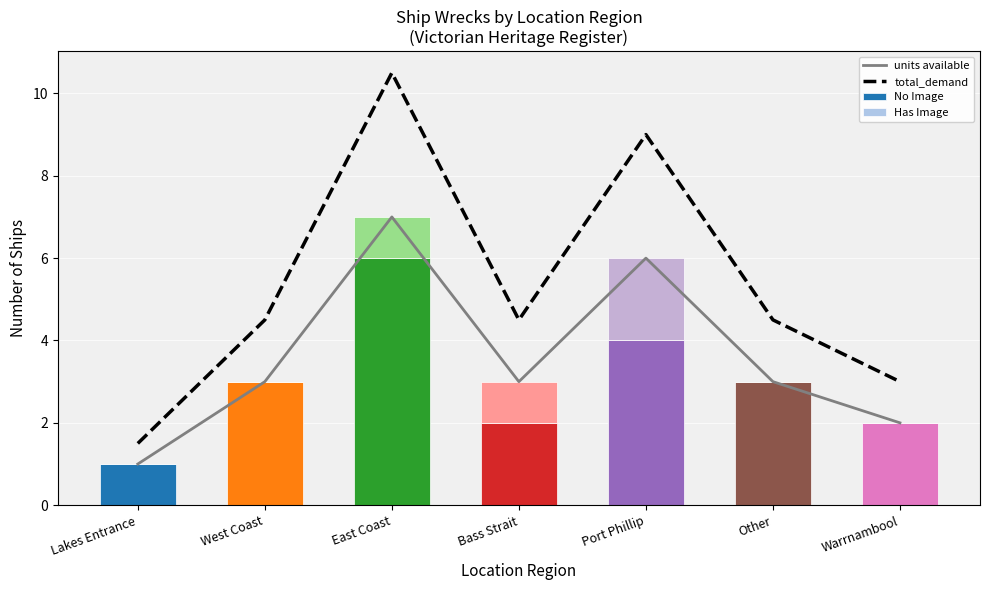

Between Lakes Entrance and West Coast, which series saw the biggest shift?

total_demand